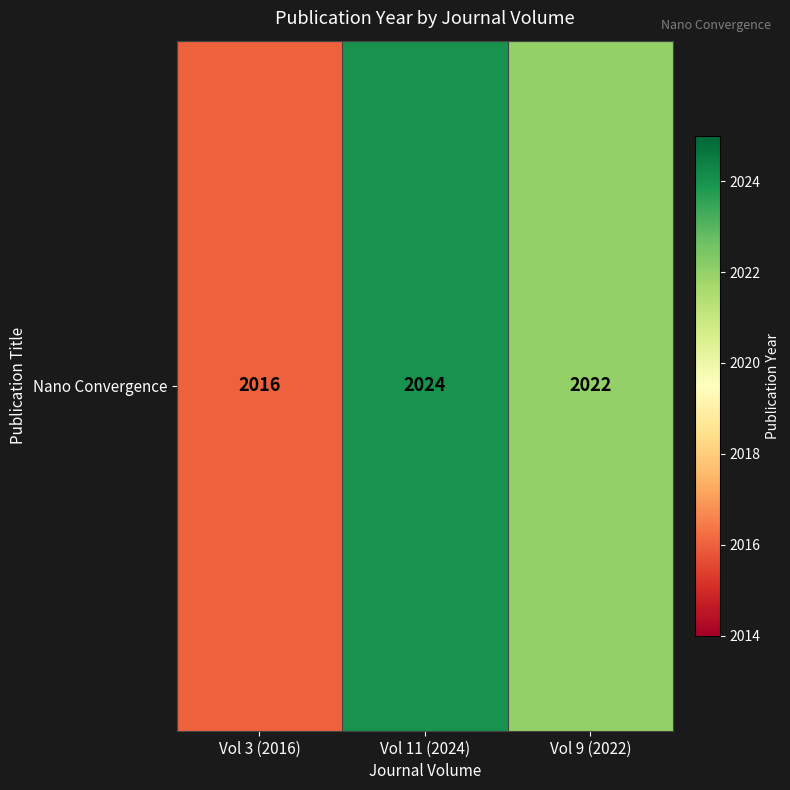

The chart shows a value of 2024 at Vol 11 (2024). True or false?

True